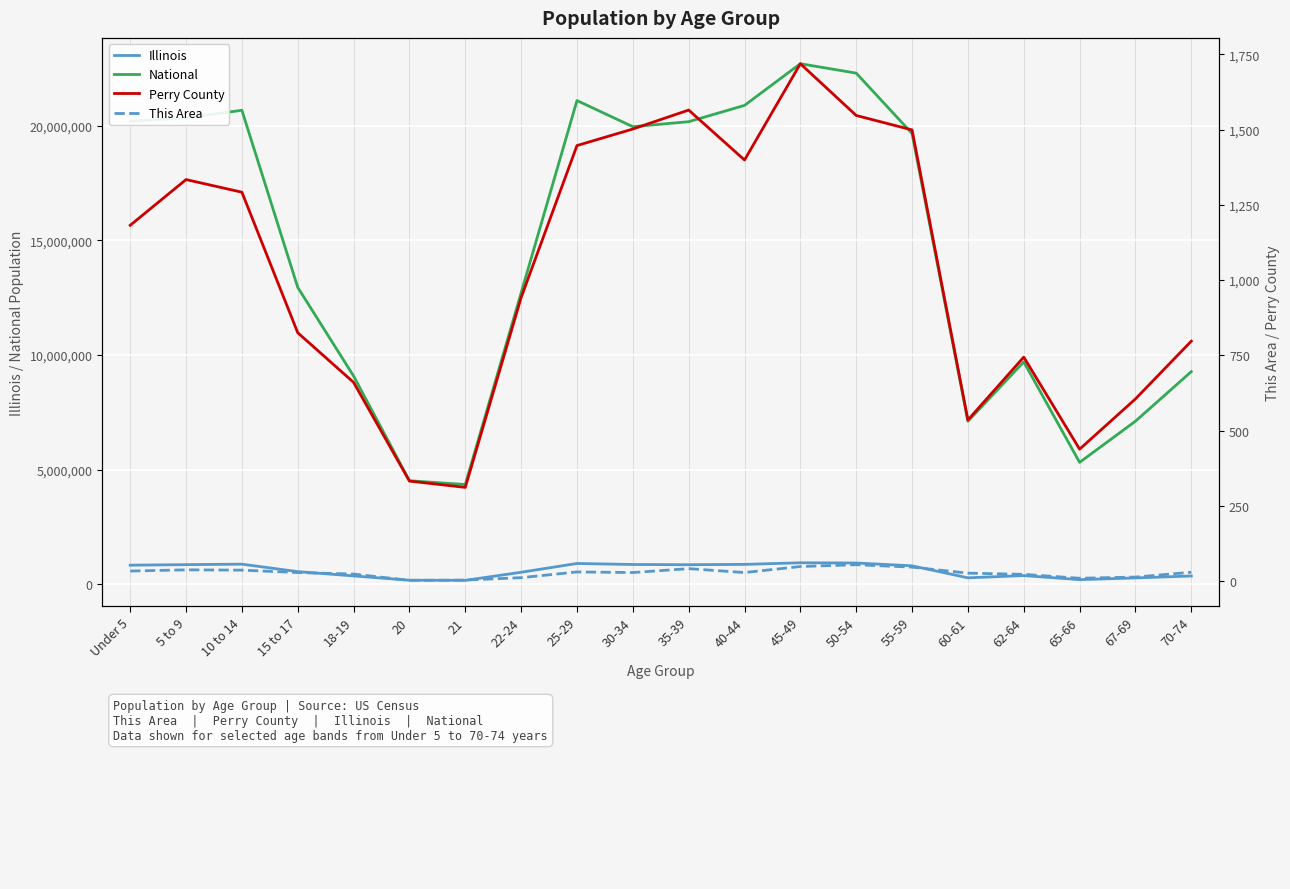

What position from the right is 22-24?

13